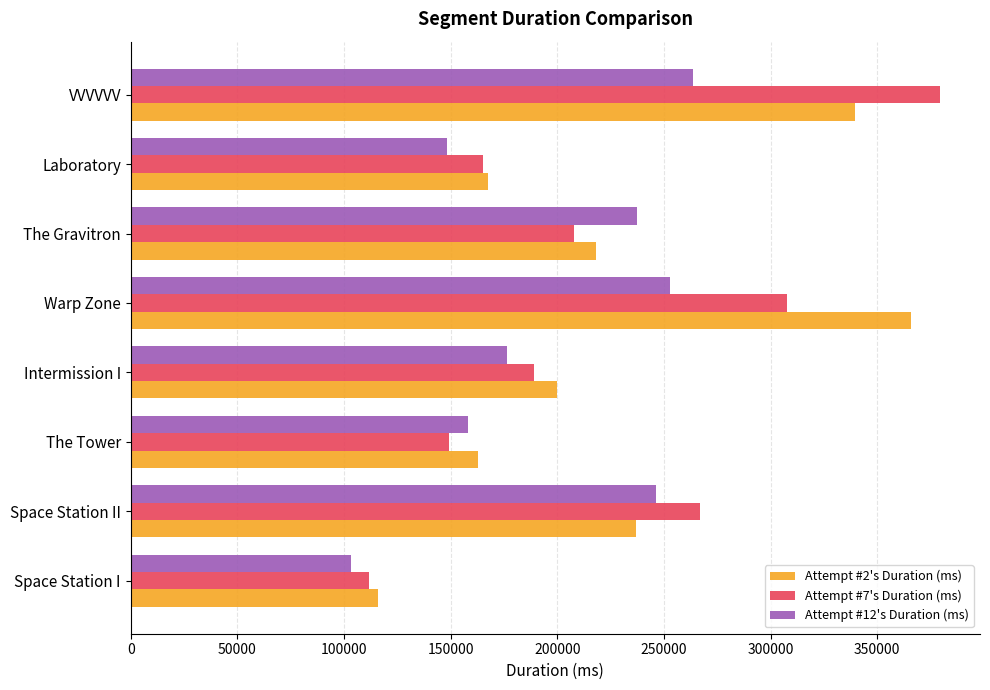

At which label does Attempt #2's Duration (ms) reach its peak?

Warp Zone